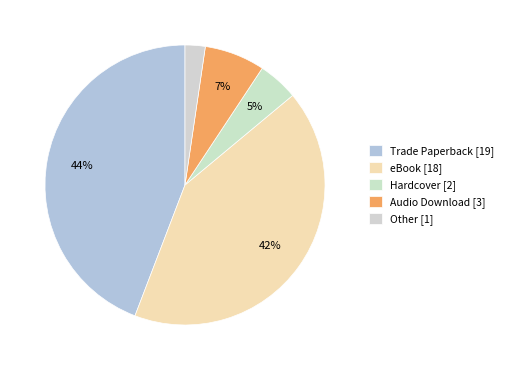

To the nearest percent, what percentage of the pie is Audio Download?

7%